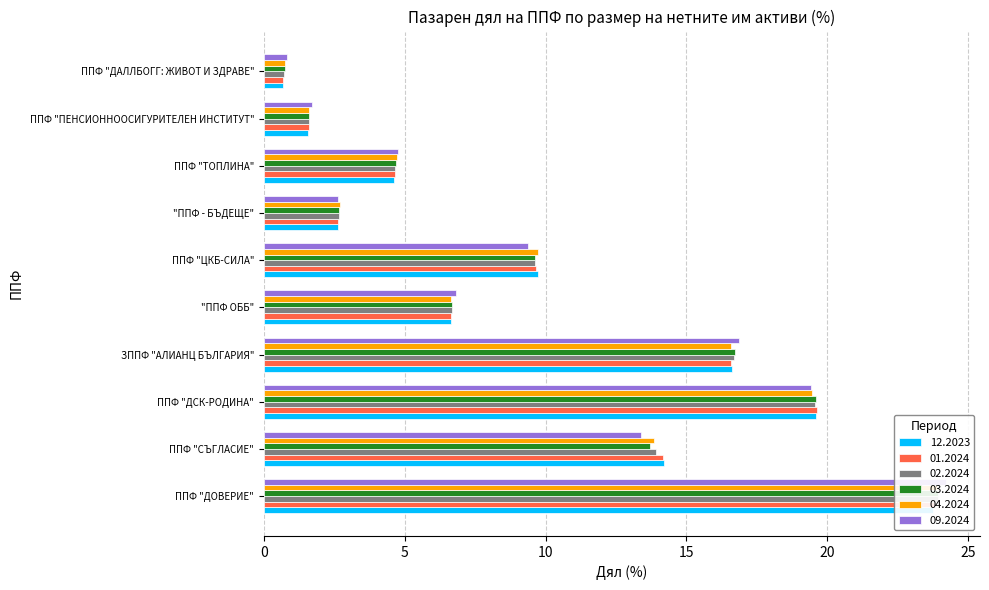

Reading left to right, list all the values displayed in this chart.

12.2023: 23.7	14.2	19.6	16.6	6.6	9.7	2.6	4.6	1.6	0.7
01.2024: 23.8	14.2	19.6	16.6	6.7	9.6	2.6	4.6	1.6	0.7
02.2024: 23.9	13.9	19.6	16.7	6.7	9.6	2.7	4.6	1.6	0.7
03.2024: 23.9	13.7	19.6	16.7	6.7	9.6	2.7	4.7	1.6	0.7
04.2024: 23.9	13.9	19.5	16.6	6.6	9.7	2.7	4.7	1.6	0.8
09.2024: 24.2	13.4	19.4	16.9	6.8	9.4	2.6	4.8	1.7	0.8